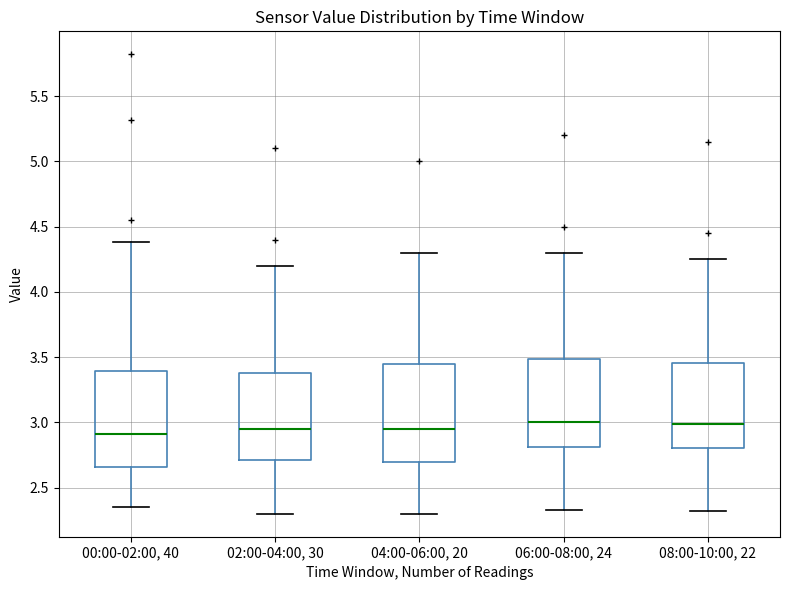

Reading left to right, transcribe this box plot: for each box, give where its median line is, the range the box spans, and where its two whiskers end, as read against the y-axis. The values are not printed on the chart, so give them approximately, as read against the axis.

00:00-02:00, 40: median 2.90, box 2.65 to 3.40, whiskers 2.35 to 4.40
02:00-04:00, 30: median 2.95, box 2.70 to 3.40, whiskers 2.30 to 4.20
04:00-06:00, 20: median 2.95, box 2.70 to 3.45, whiskers 2.30 to 4.30
06:00-08:00, 24: median 3.00, box 2.80 to 3.50, whiskers 2.35 to 4.30
08:00-10:00, 22: median 3.00, box 2.80 to 3.45, whiskers 2.30 to 4.25